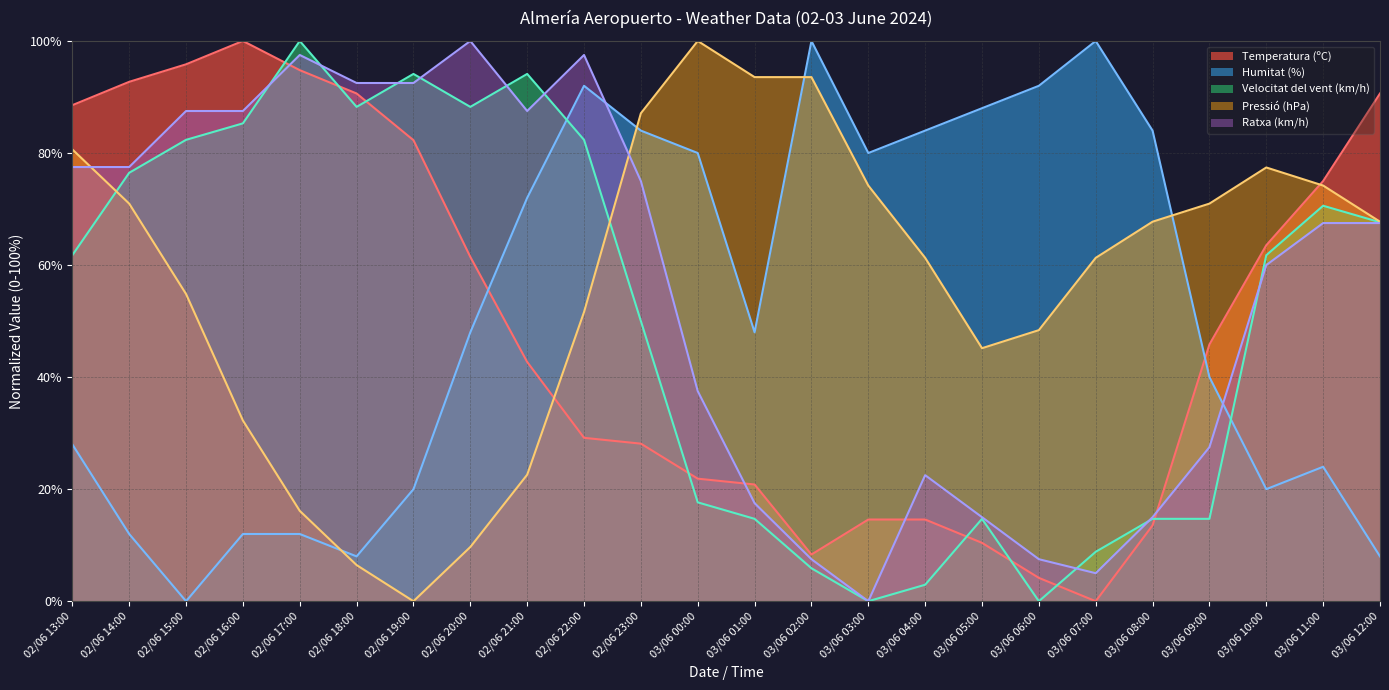

The Temperatura (ºC) series shows 58.6 at 02/06 14:00. True or false?

False